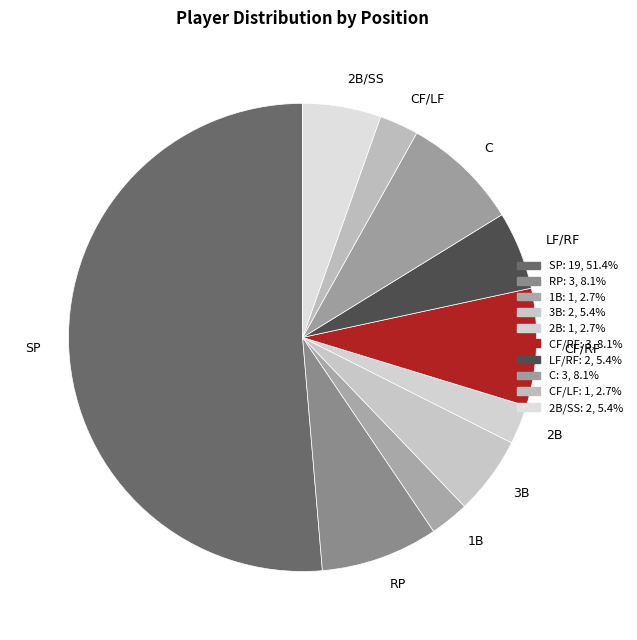

Does any single category account for the majority?

Yes